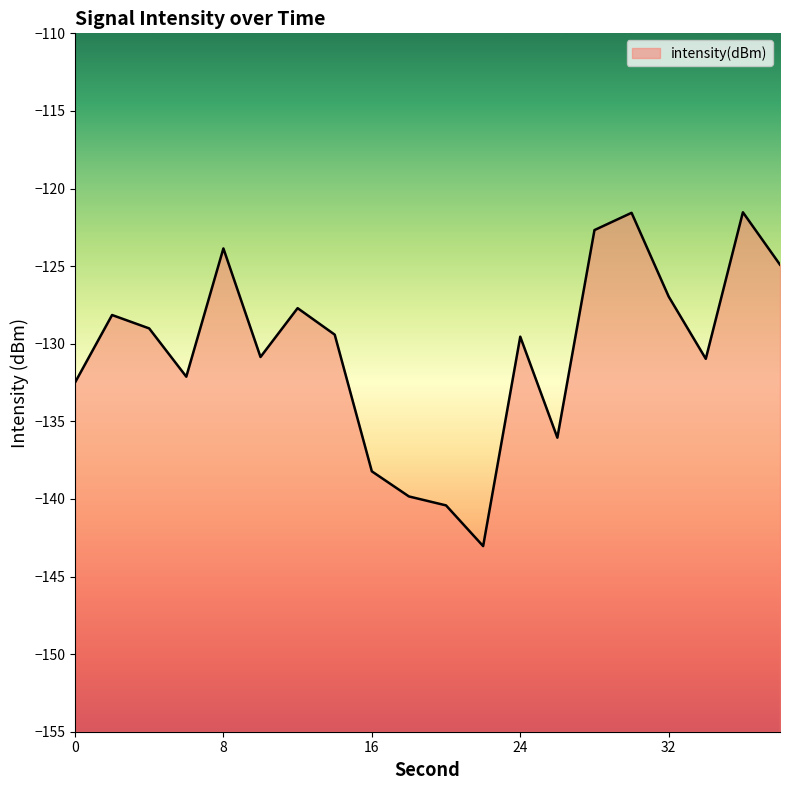

What is the sum of all values?

-2609.4